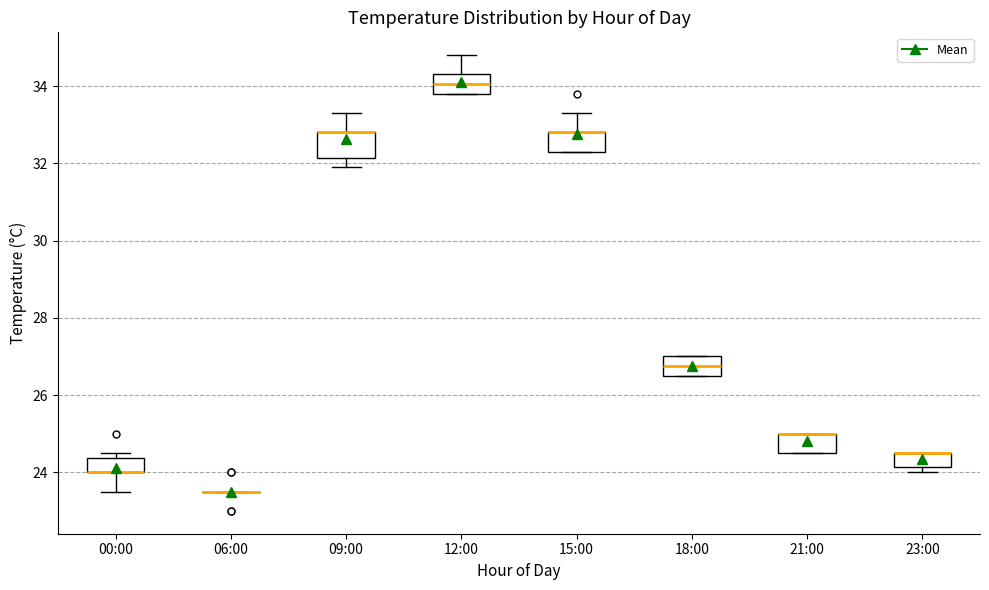

Where does the upper whisker of the box for 12:00 end on the y-axis? The values are not printed on the chart, so give them approximately, as read against the axis.

34.8